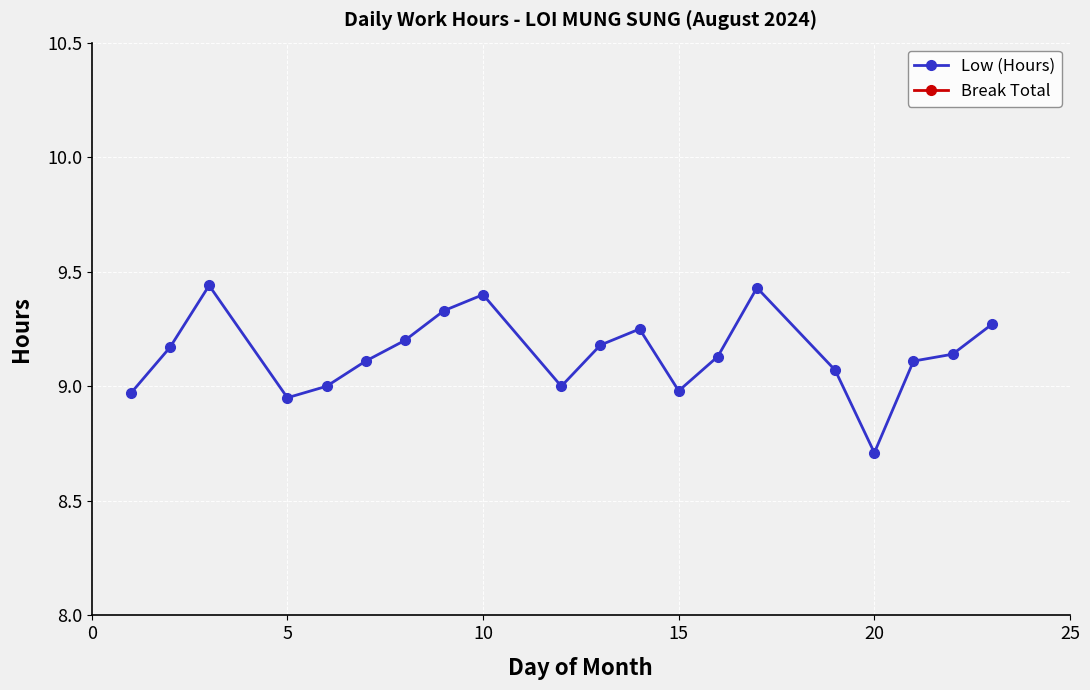

How many data points does each series have?

20